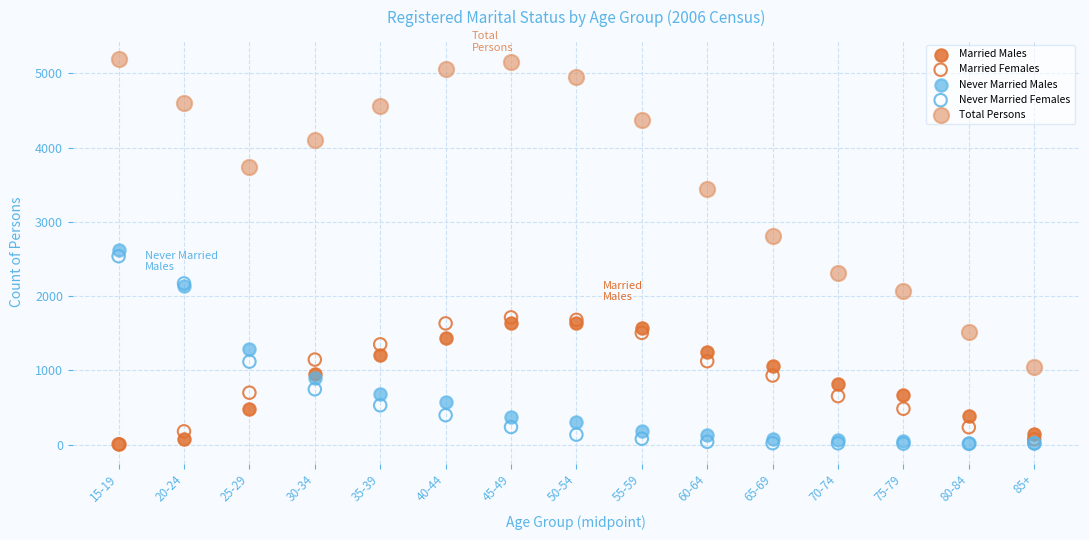

What are all the series names shown in the legend?

Married Males, Married Females, Never Married Males, Never Married Females, Total Persons